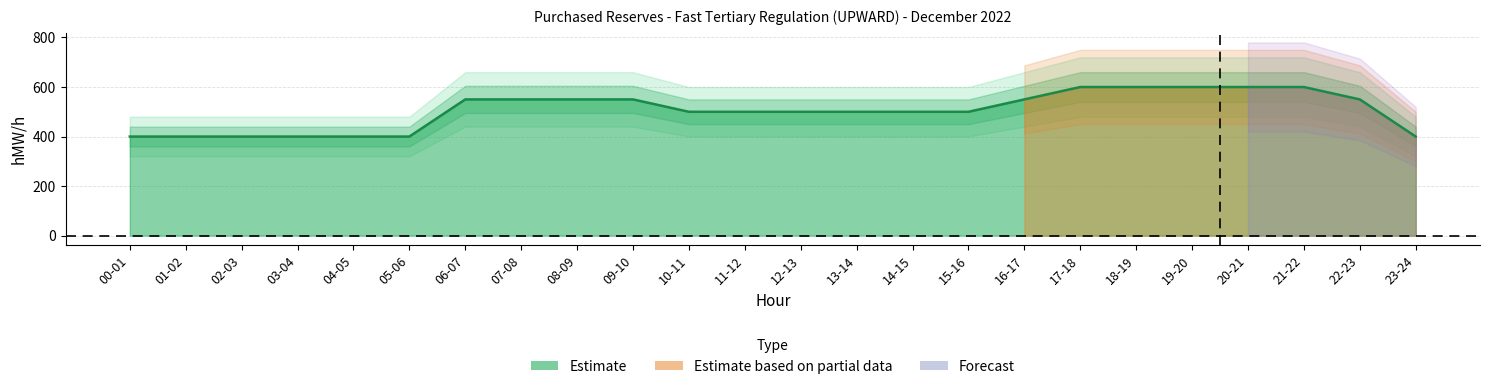

Reading right to left, extract all data points from this chart.

23-24=400	22-23=550	21-22=600	20-21=600	19-20=600	18-19=600	17-18=600	16-17=550	15-16=500	14-15=500	13-14=500	12-13=500	11-12=500	10-11=500	09-10=550	08-09=550	07-08=550	06-07=550	05-06=400	04-05=400	03-04=400	02-03=400	01-02=400	00-01=400